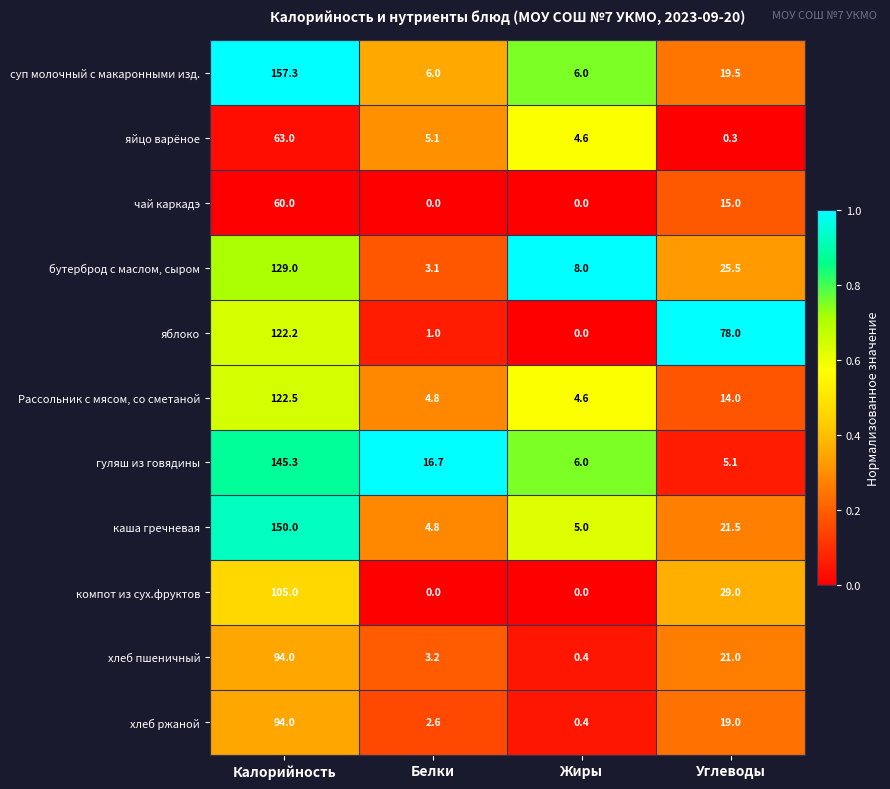

What is the spread (max minus min) of values at Углеводы?

77.7